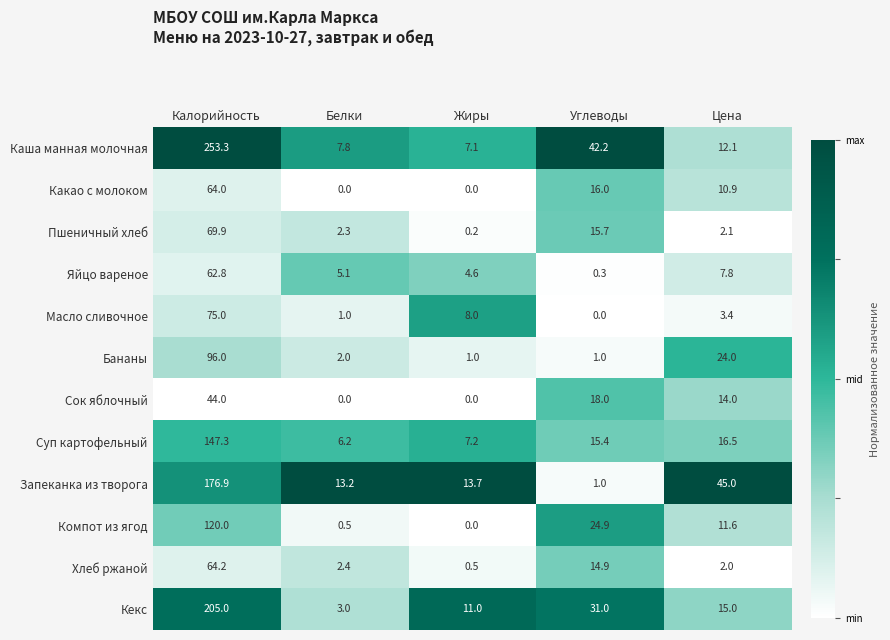

What is the difference between the Бананы values at Цена and Белки?

22.0